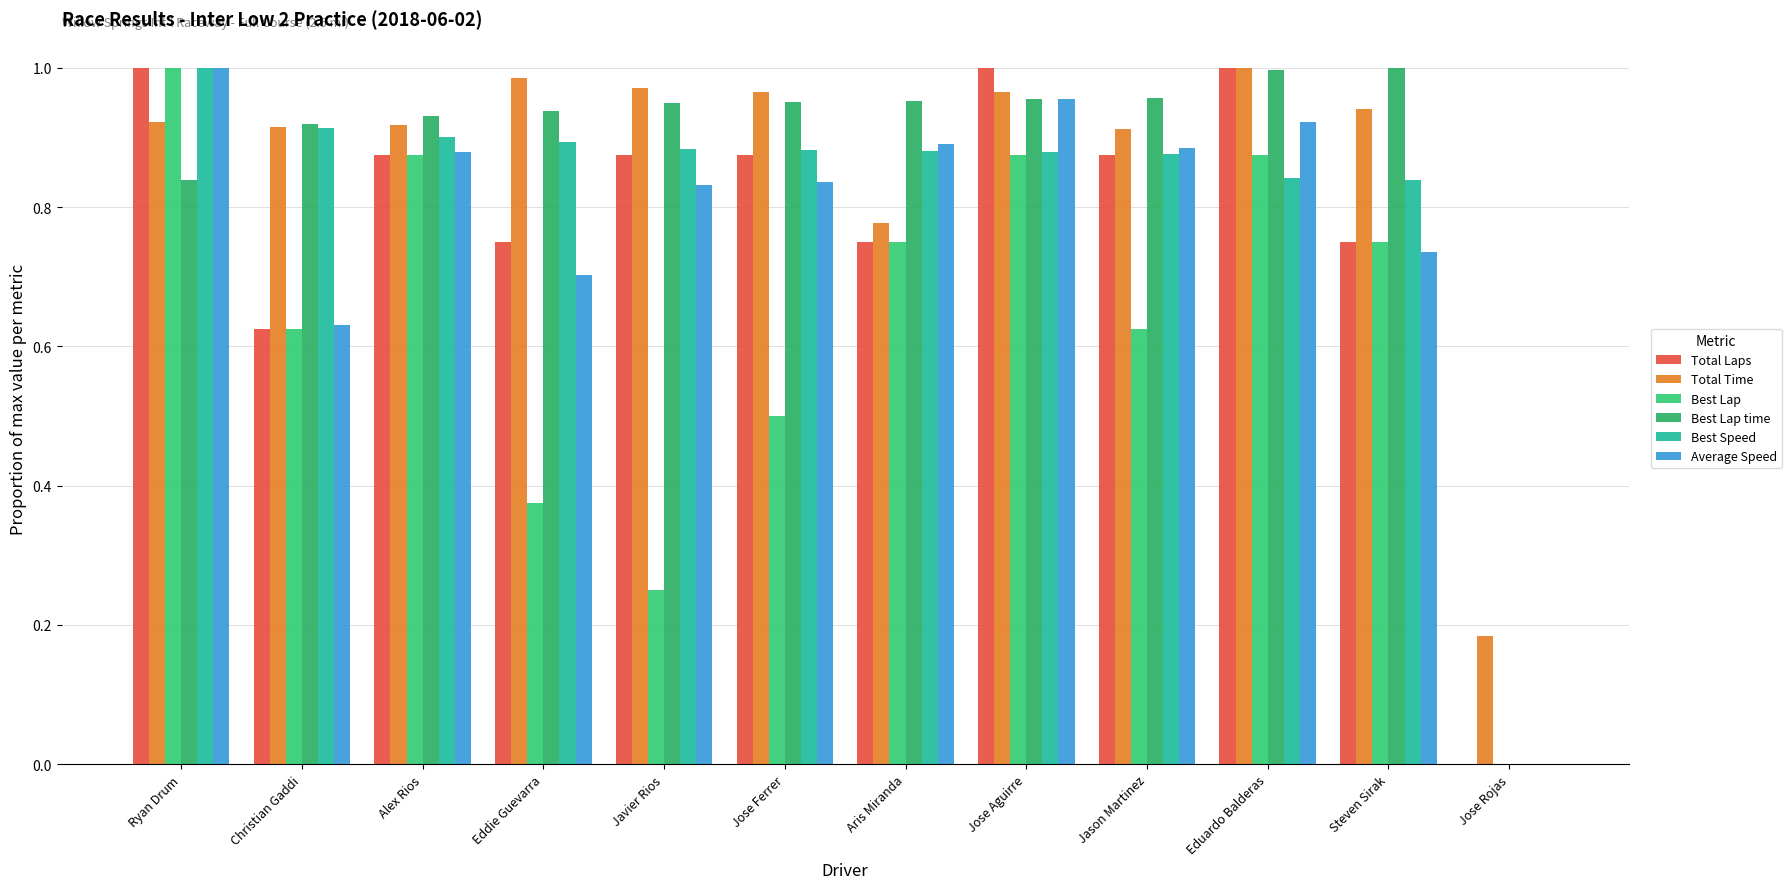

What is the value of the Total Time bar at the 9th from the left?

0.9